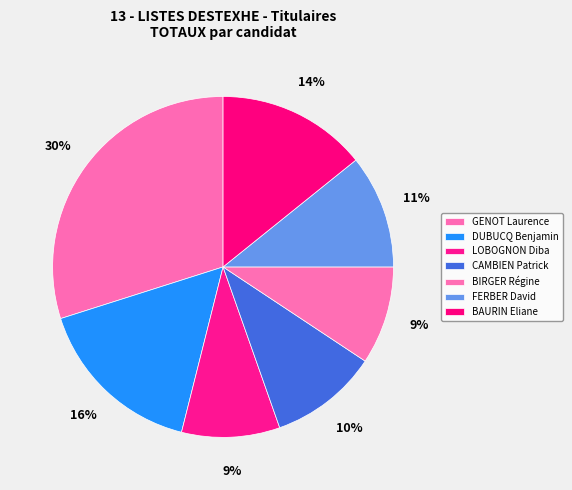

Between CAMBIEN Patrick and DUBUCQ Benjamin, which is larger?

DUBUCQ Benjamin